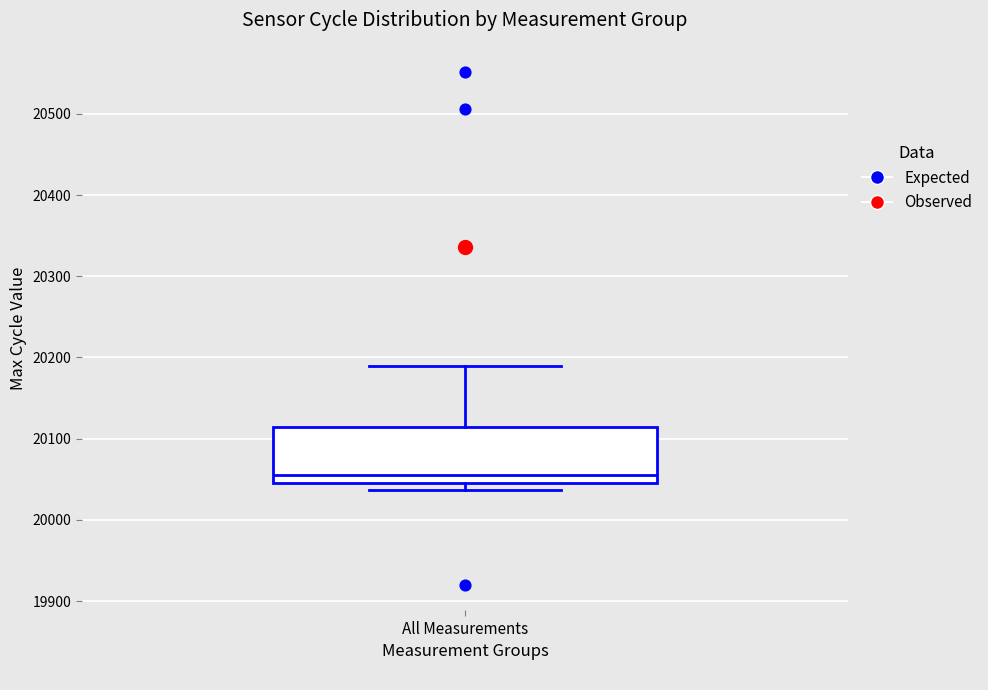

Read this box plot against the y-axis: the position of the median line, the range covered by the box, and the ends of both whiskers. The values are not printed on the chart, so give them approximately, as read against the axis.

median 20060, box 20050 to 20110, whiskers 20040 to 20190